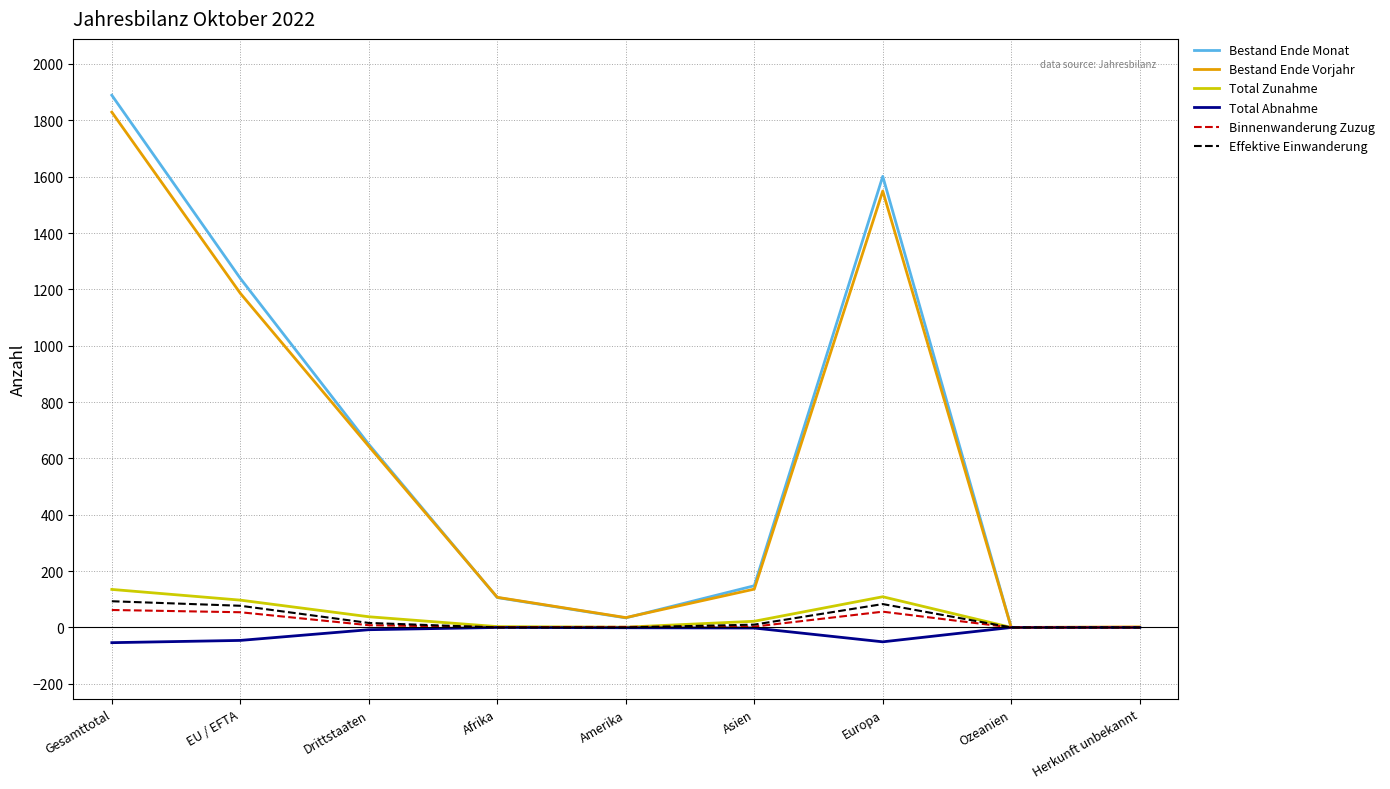

In Total Abnahme, how many points are lower than both neighbors (excluding endpoints)?

1